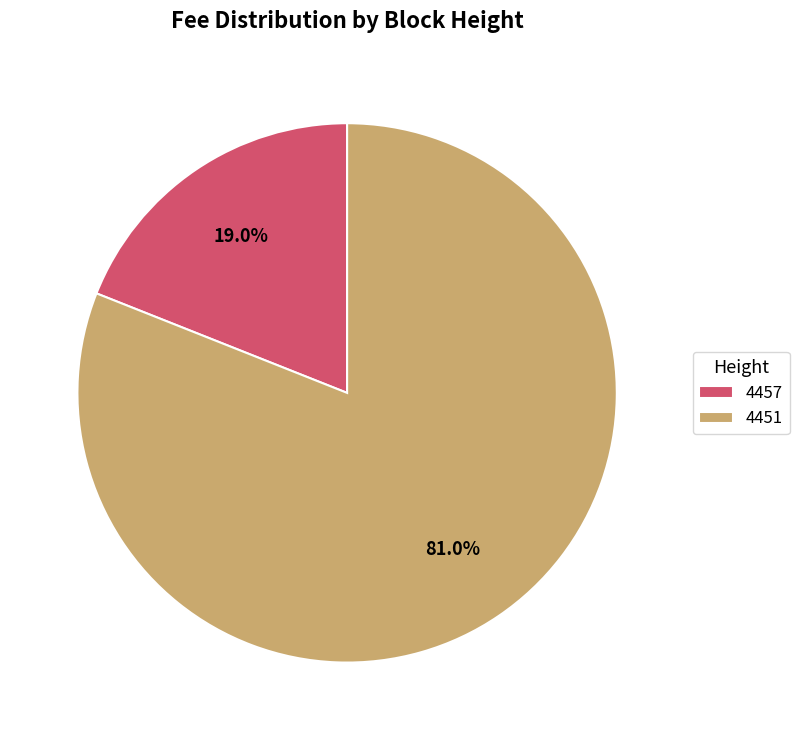

Which has a higher value, 4457 or 4451?

4451